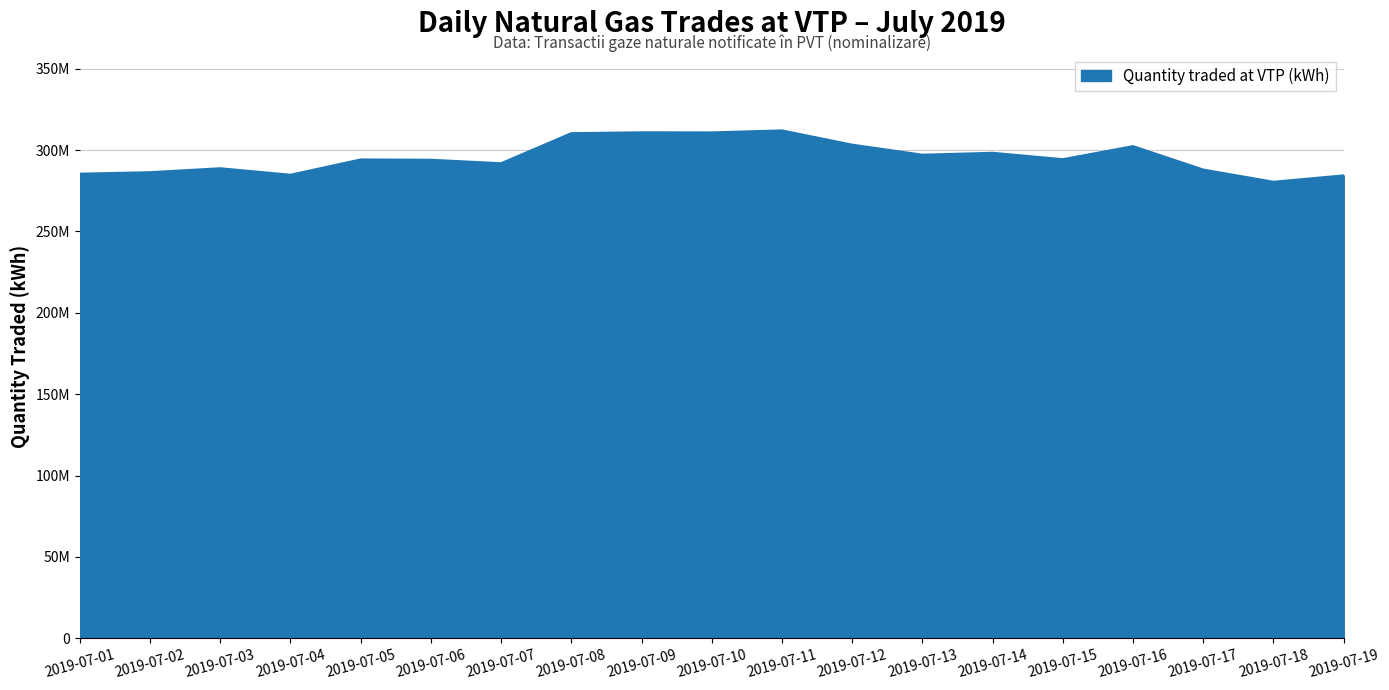

What is the smallest value displayed?

280519122.8